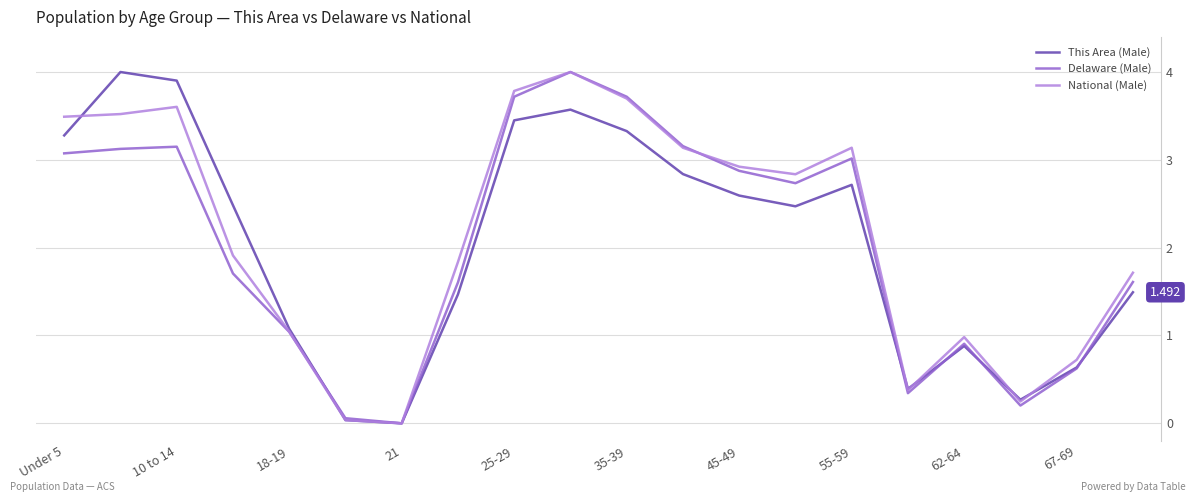

Reading right to left, list all the values displayed in this chart.

This Area (Male): 1.5	0.6	0.3	0.9	0.4	2.7	2.5	2.6	2.8	3.3	3.6	3.4	1.5	0.0	0.0	1.1	2.5	3.9	4.0	3.3
Delaware (Male): 1.6	0.6	0.2	0.9	0.3	3.0	2.7	2.9	3.2	3.7	4.0	3.7	1.6	0.0	0.1	1.0	1.7	3.1	3.1	3.1
National (Male): 1.7	0.7	0.2	1.0	0.4	3.1	2.8	2.9	3.1	3.7	4.0	3.8	1.8	0.0	0.0	1.0	1.9	3.6	3.5	3.5